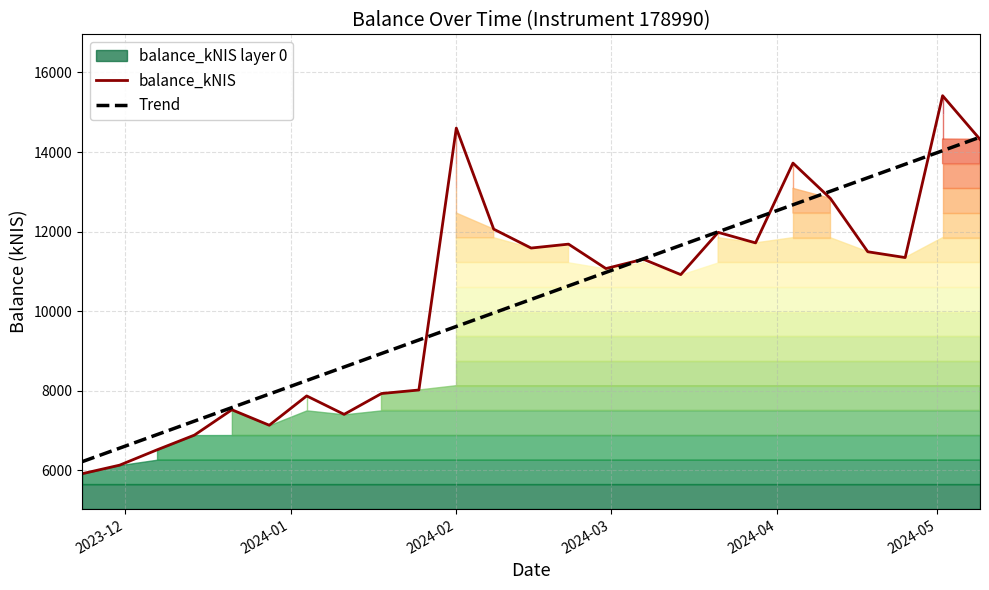

Does the chart have visible grid lines?

Yes